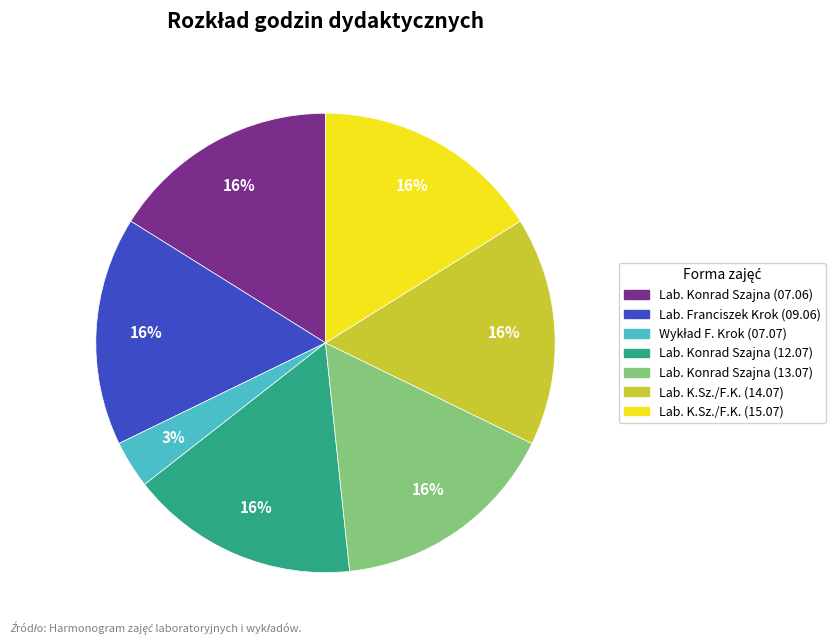

To the nearest percent, what is the average slice percentage?

14%